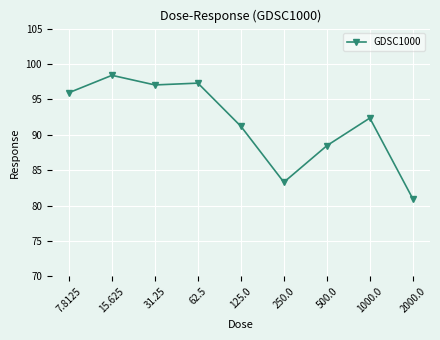

The chart shows a value of 55.8 at 7.8125. True or false?

False